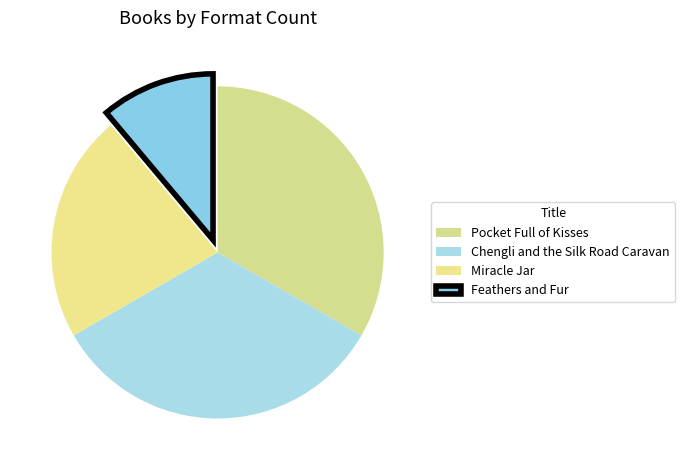

What is the largest slice in the pie chart?

Pocket Full of Kisses